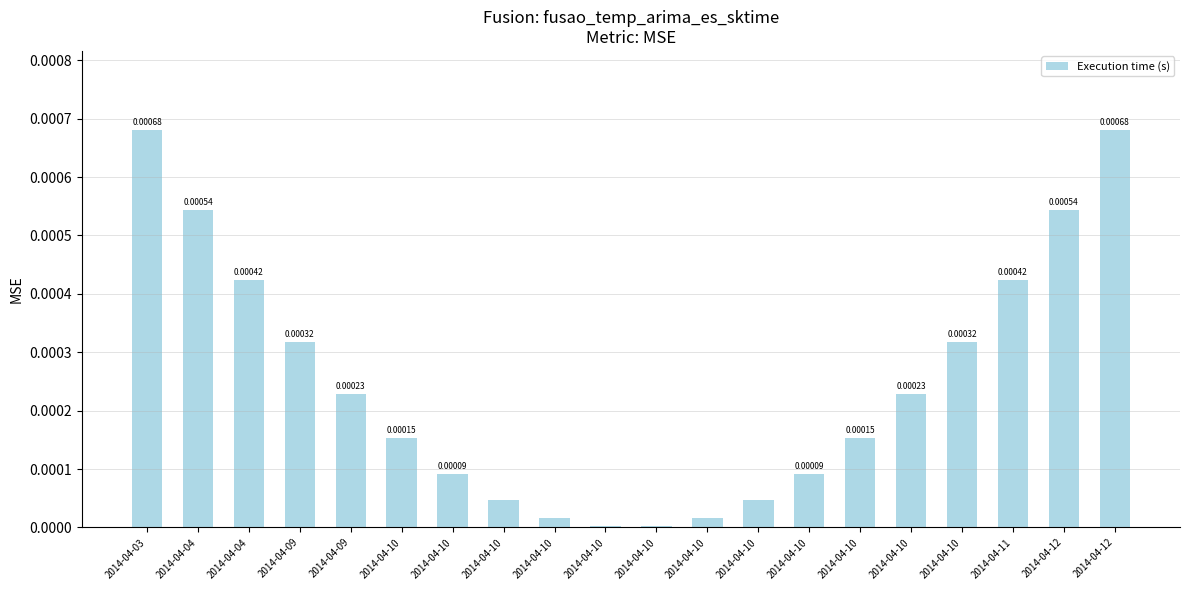

Rank the categories by value from highest to lowest.

2014-04-12, 2014-04-03, 2014-04-04, 2014-04-12, 2014-04-04, 2014-04-11, 2014-04-10, 2014-04-09, 2014-04-09, 2014-04-10, 2014-04-10, 2014-04-10, 2014-04-10, 2014-04-10, 2014-04-10, 2014-04-10, 2014-04-10, 2014-04-10, 2014-04-10, 2014-04-10